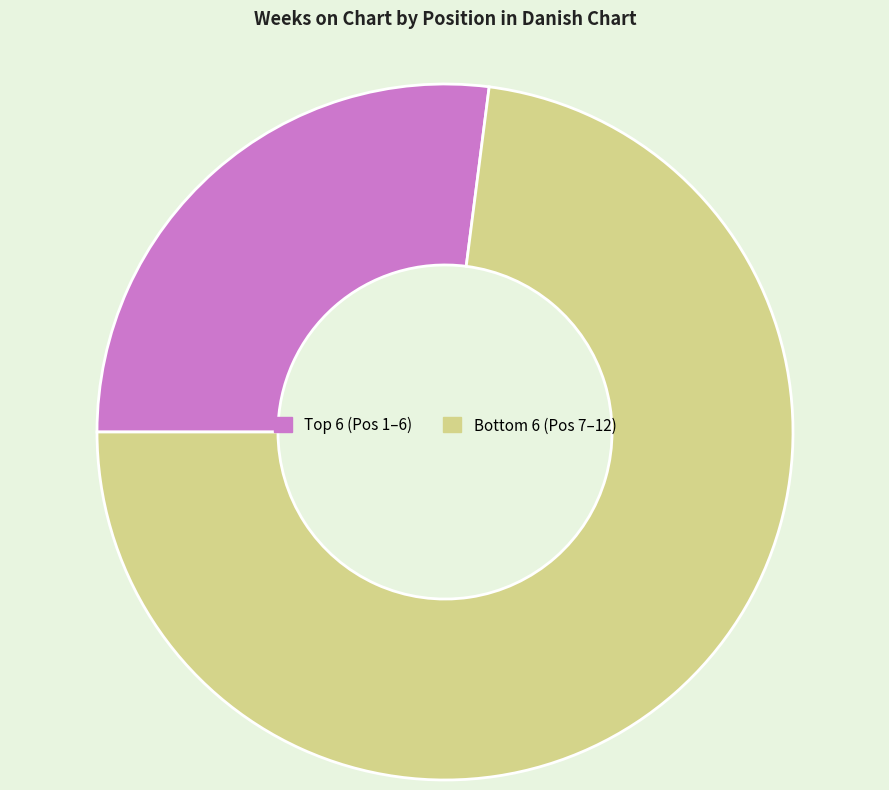

Is there a majority slice in this chart?

Yes